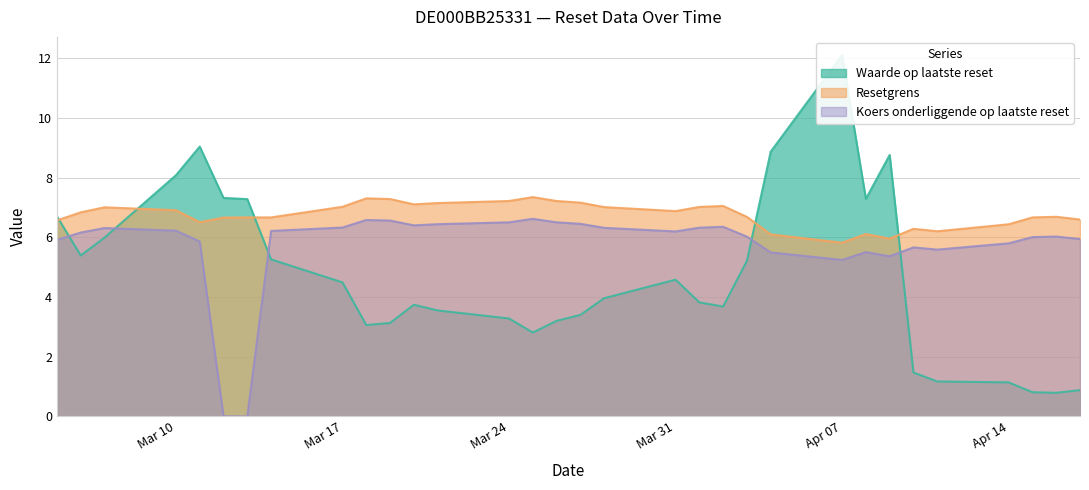

Rank the series by their maximum value, from lowest to highest.

Koers onderliggende op laatste reset, Resetgrens, Waarde op laatste reset